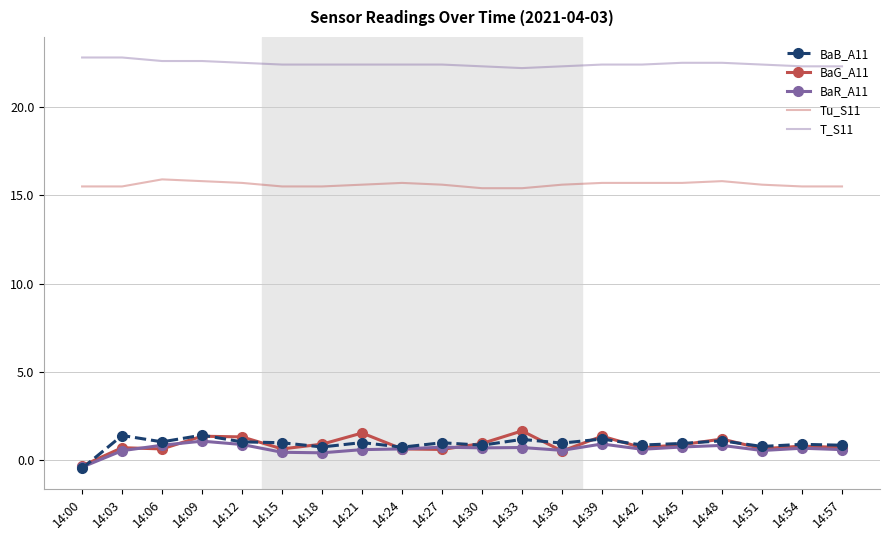

At which label does BaG_A11 first exceed 0?

14:03